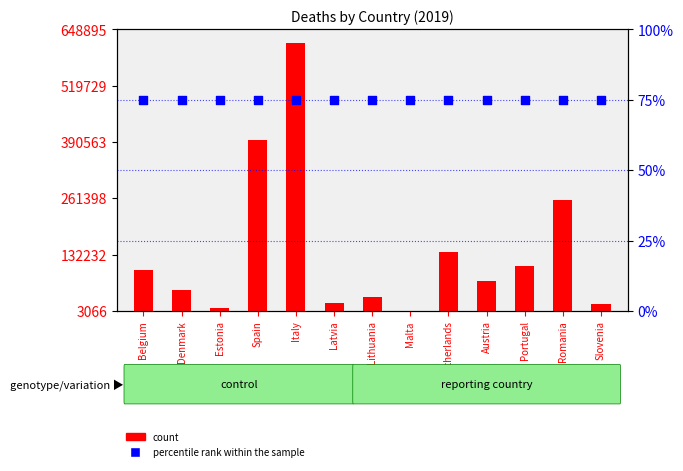

What are all the series names shown in the legend?

count, percentile rank within the sample